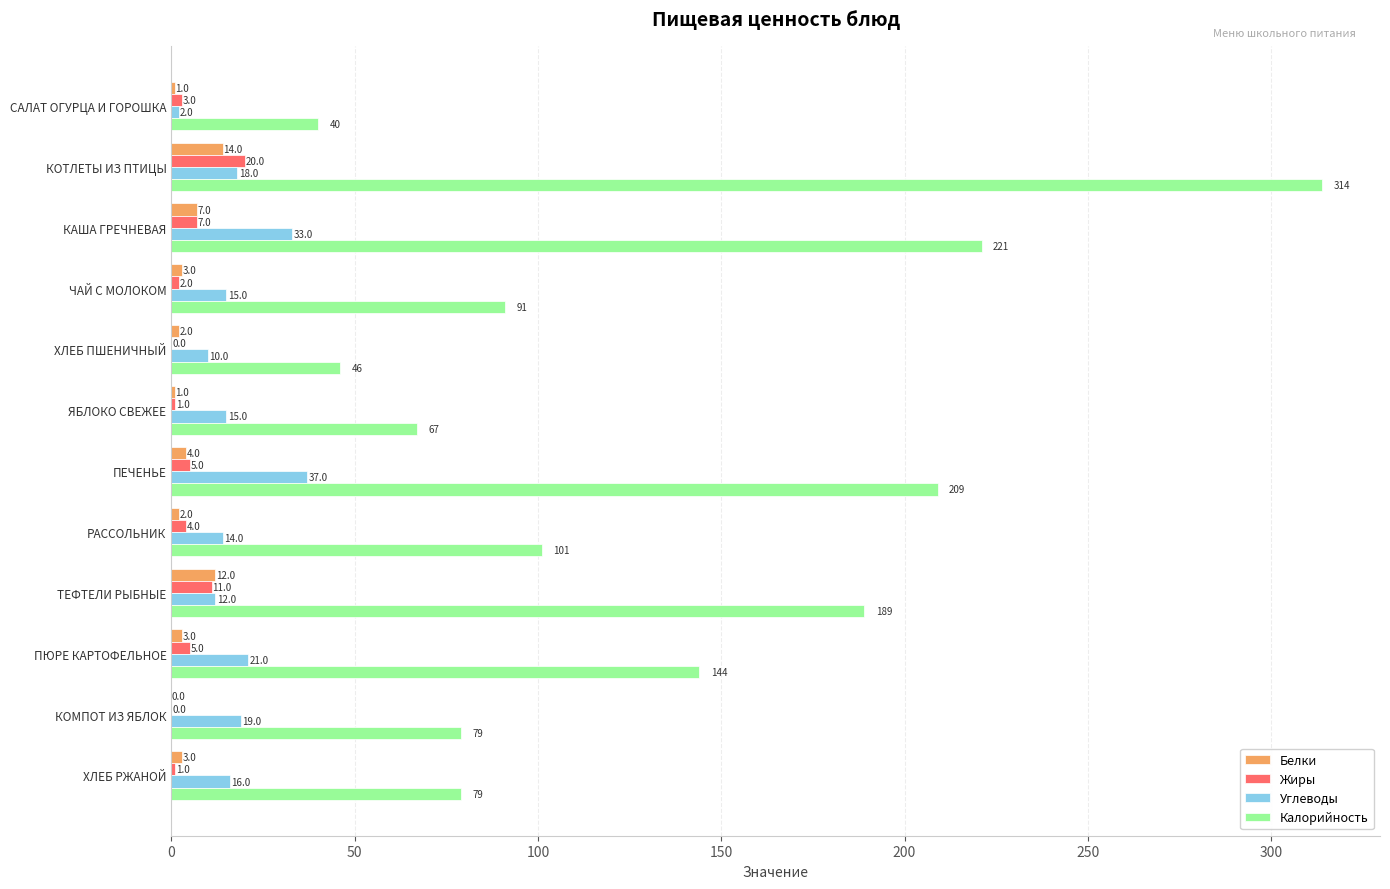

At which category does the chart reach its peak across all series?

КОТЛЕТЫ ИЗ ПТИЦЫ